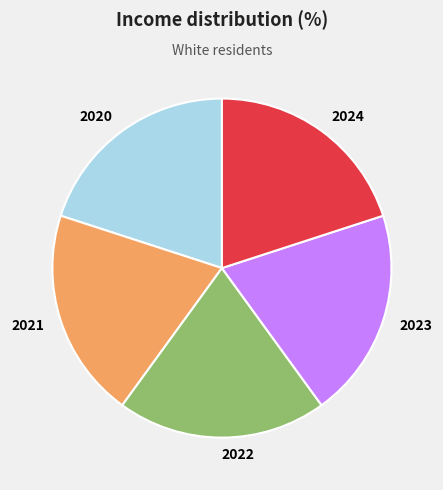

Approximately how many times larger is the value at 2022 compared to 2021?

1.0